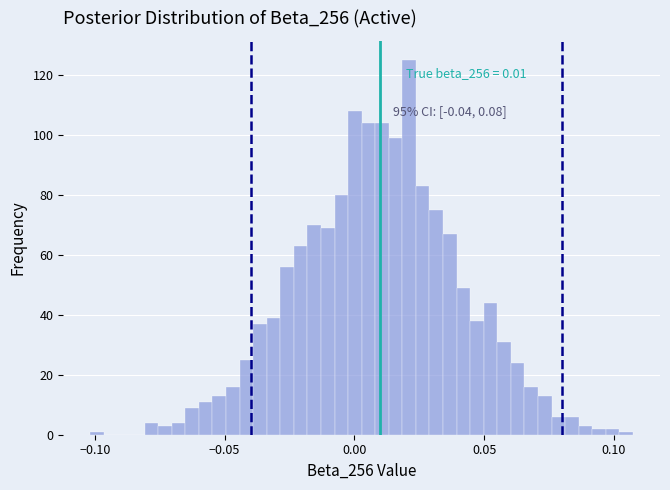

Around what value on the x-axis is the tallest bar? Give the approximate position of its centre, as read against the axis.

0.020